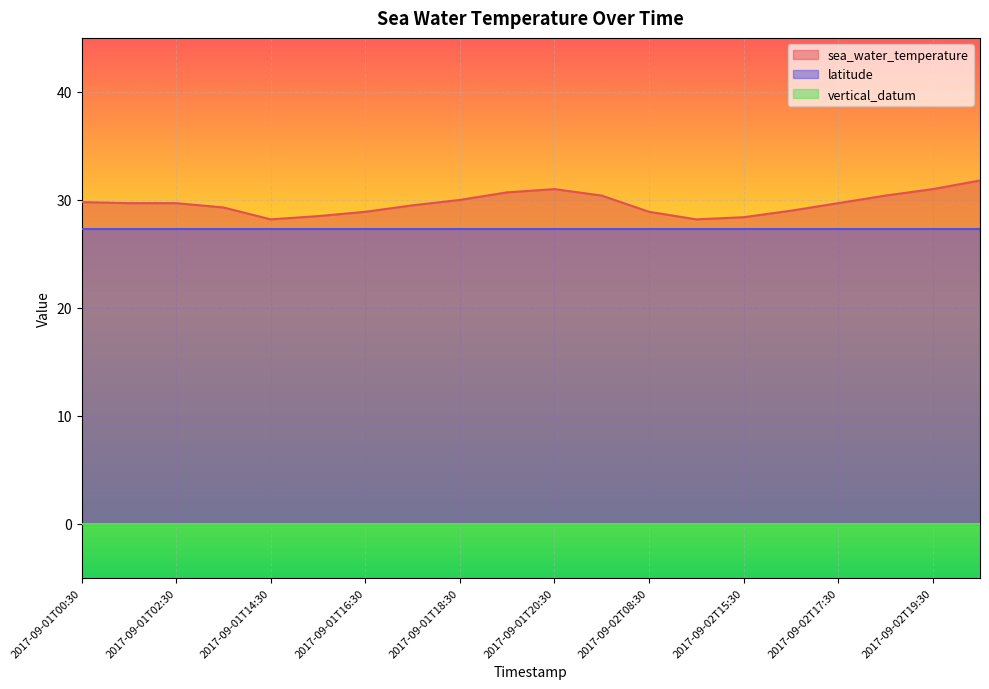

True or false: vertical_datum and sea_water_temperature intersect in this chart.

False